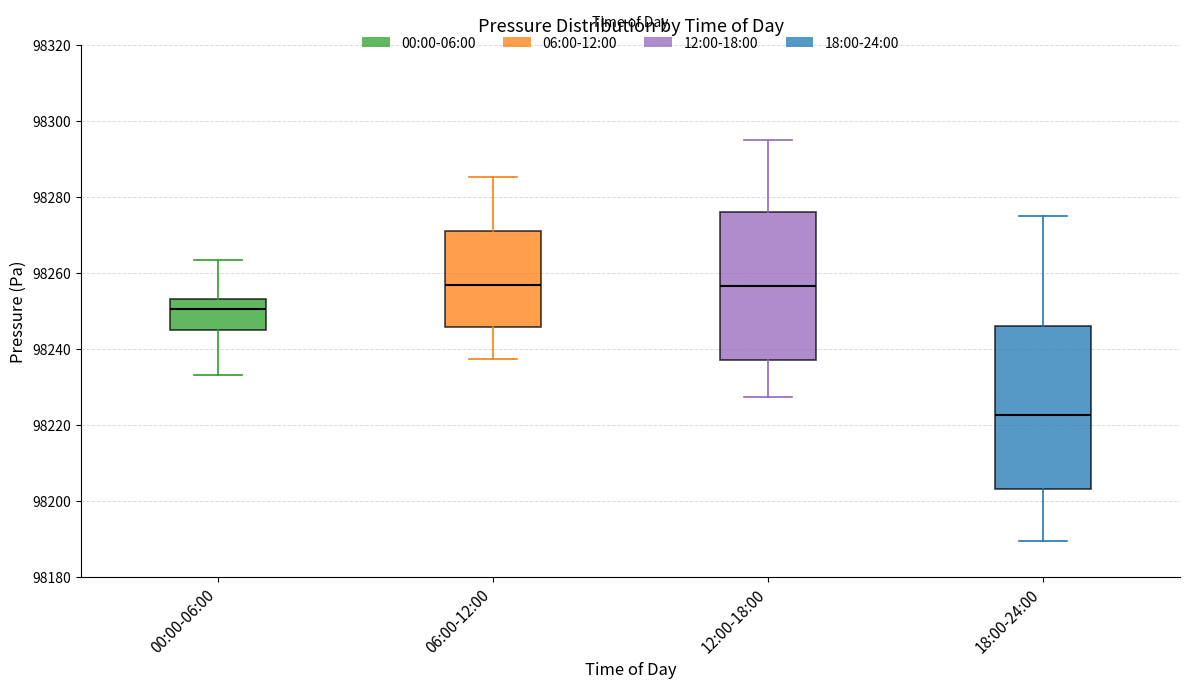

Where does the median line of the box for 00:00-06:00 sit on the y-axis? The values are not printed on the chart, so give them approximately, as read against the axis.

98250